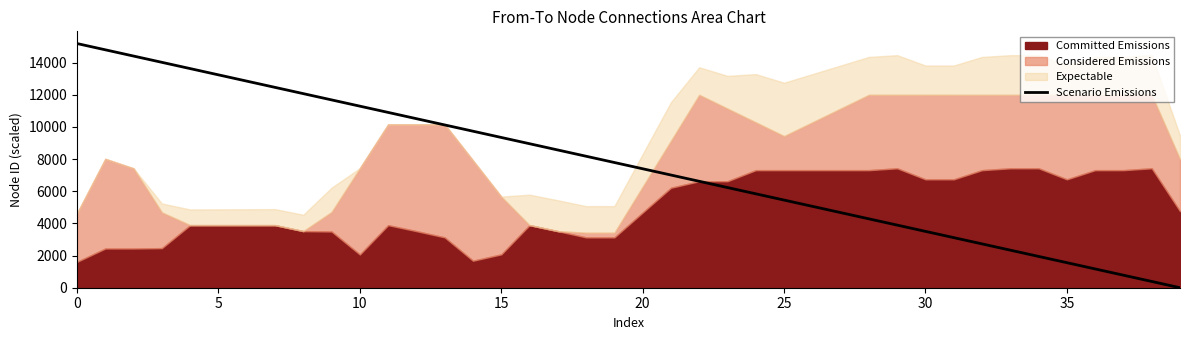

How many lines are shown in the chart?

1